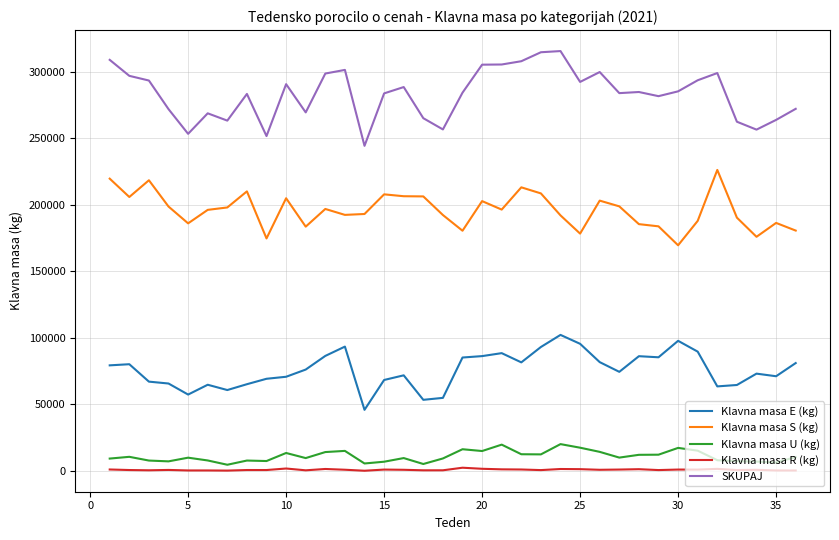

True or false: Klavna masa U (kg) and Klavna masa S (kg) intersect in this chart.

False